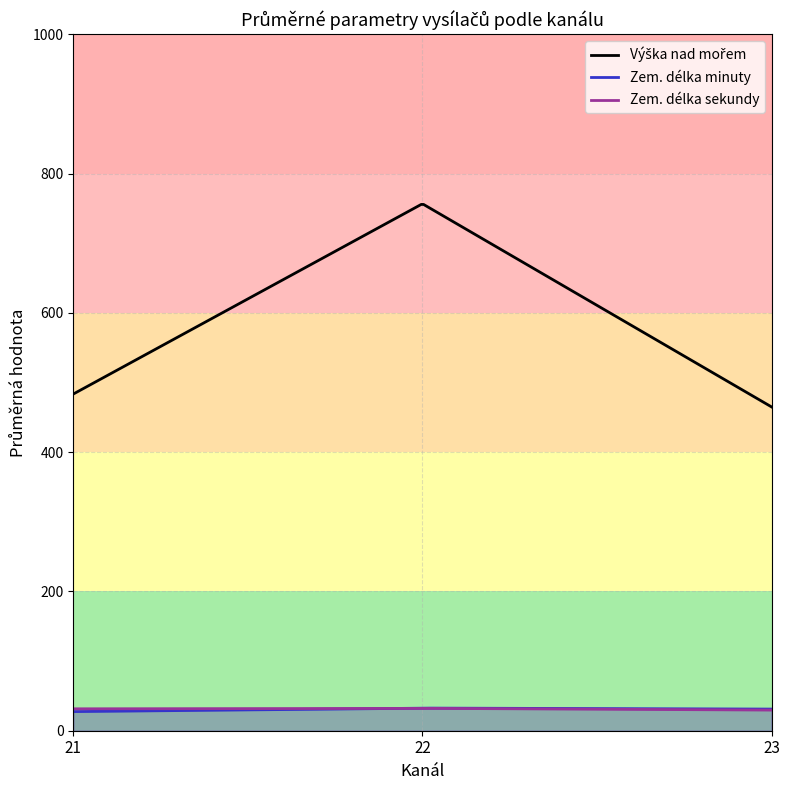

At 21, list the series in order from largest to smallest.

Výška nad mořem, Zem. délka sekundy, Zem. délka minuty